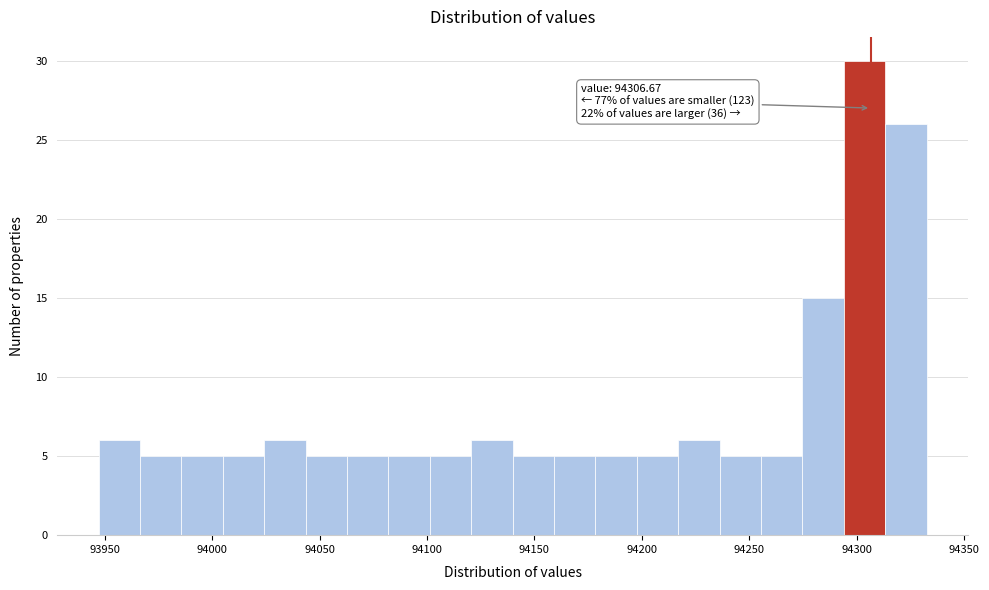

Read against the x-axis, roughly where is the centre of the tallest bar?

94305